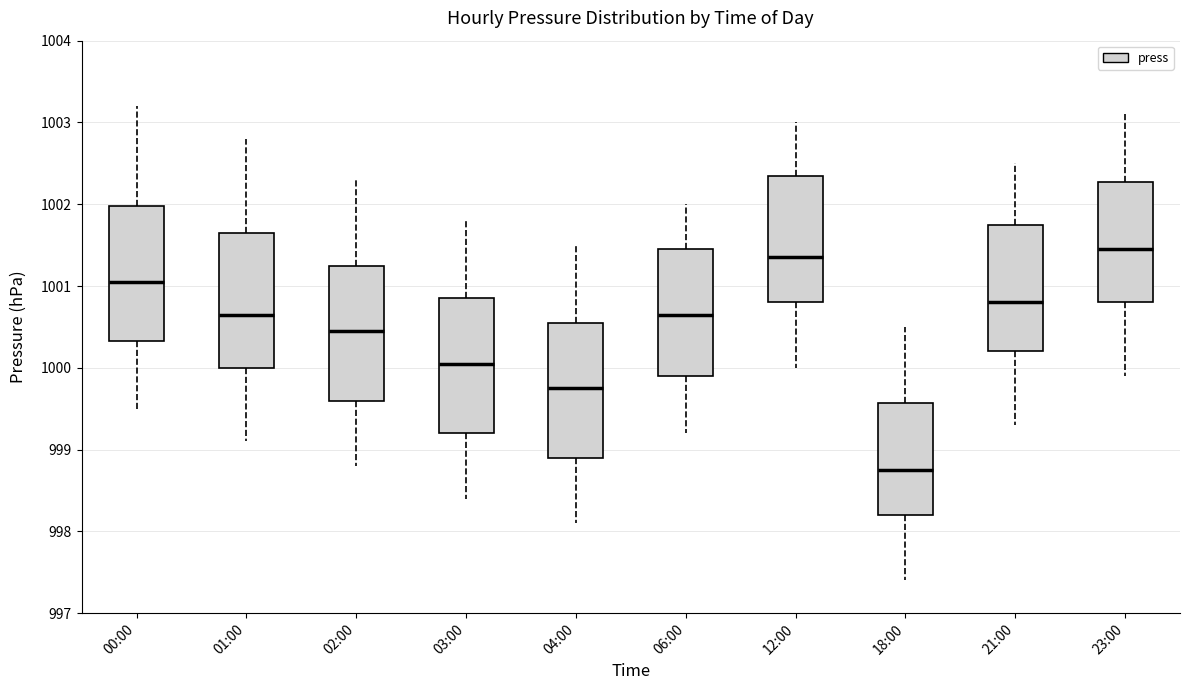

Where does the lower whisker of the box for 18:00 end on the y-axis? The values are not printed on the chart, so give them approximately, as read against the axis.

997.4